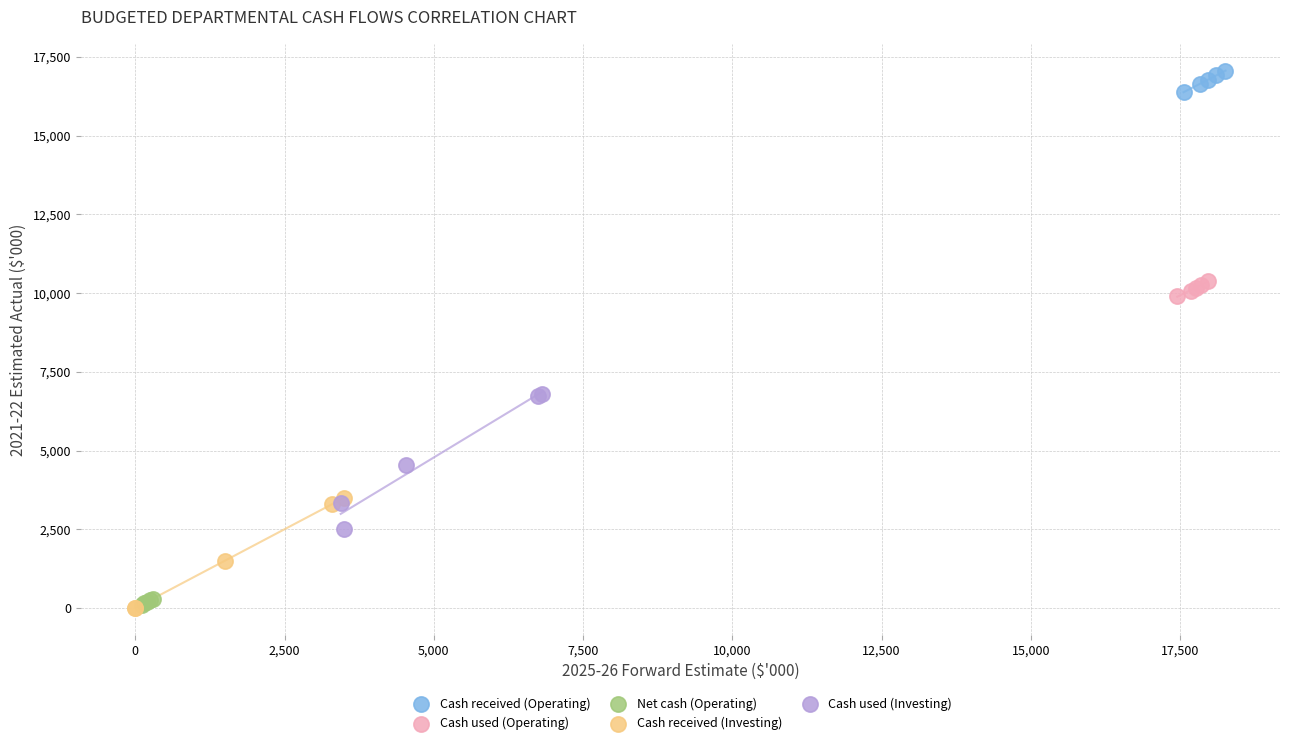

Which series has the largest Y range (max minus min)?

Cash used (Investing)